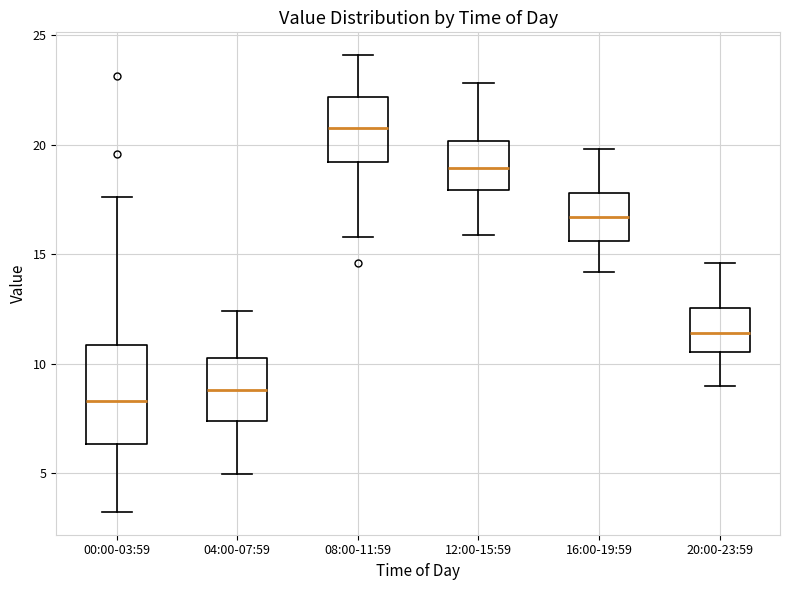

Which box's median line is the highest?

08:00-11:59